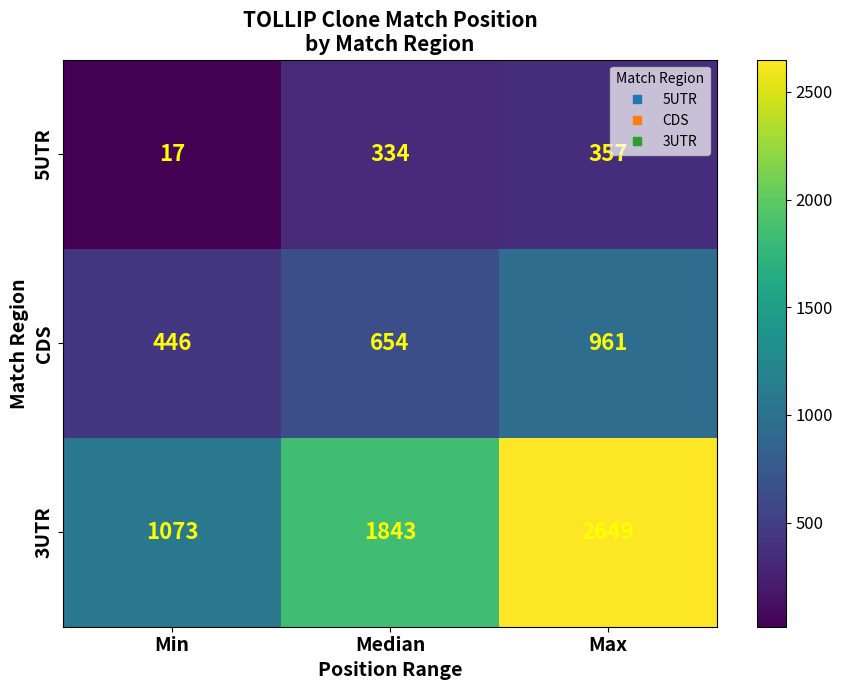

Is it true that 5UTR equals 4 at Min?

False